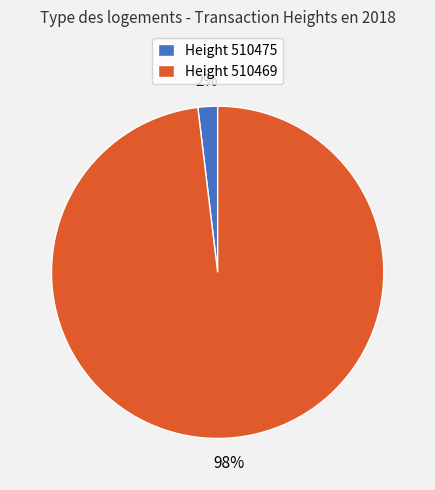

Is it true that Height 510469 is 98% of the pie?

True